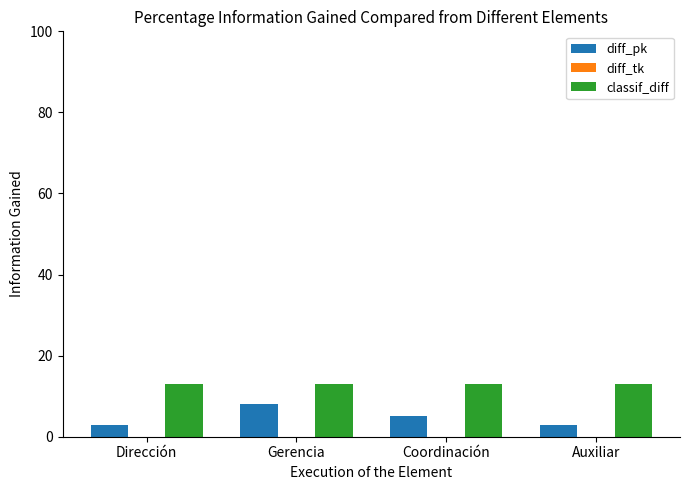

Reading left to right, transcribe all the data shown in this chart.

diff_pk: 3	8	5	3
classif_diff: 13	13	13	13